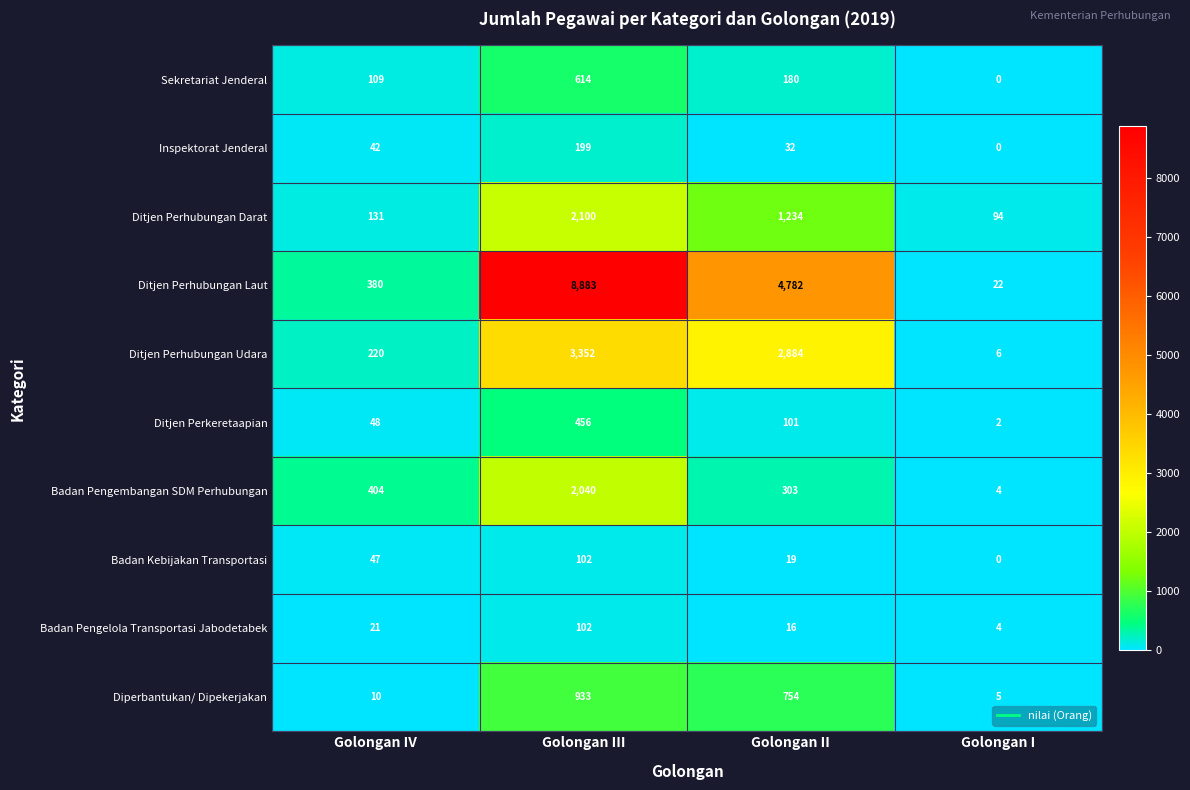

The Ditjen Perhubungan Laut series shows 380 at Golongan IV. True or false?

True